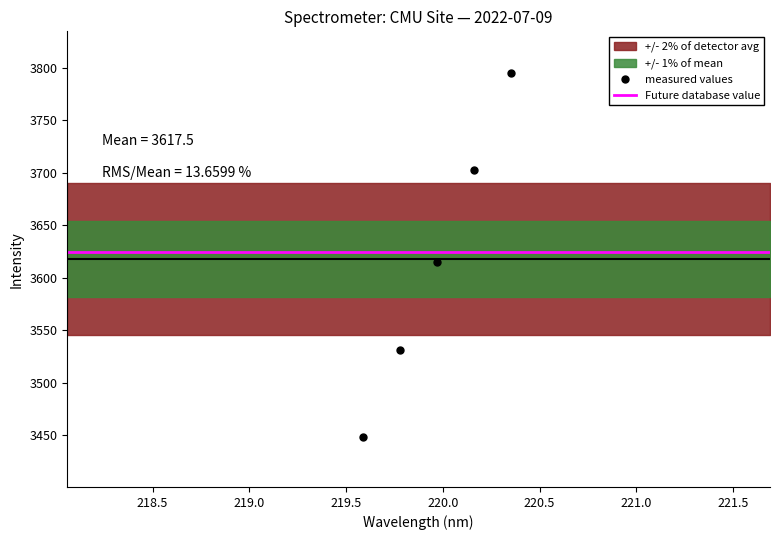

True or false: measured values and Future database value cross at least once.

True